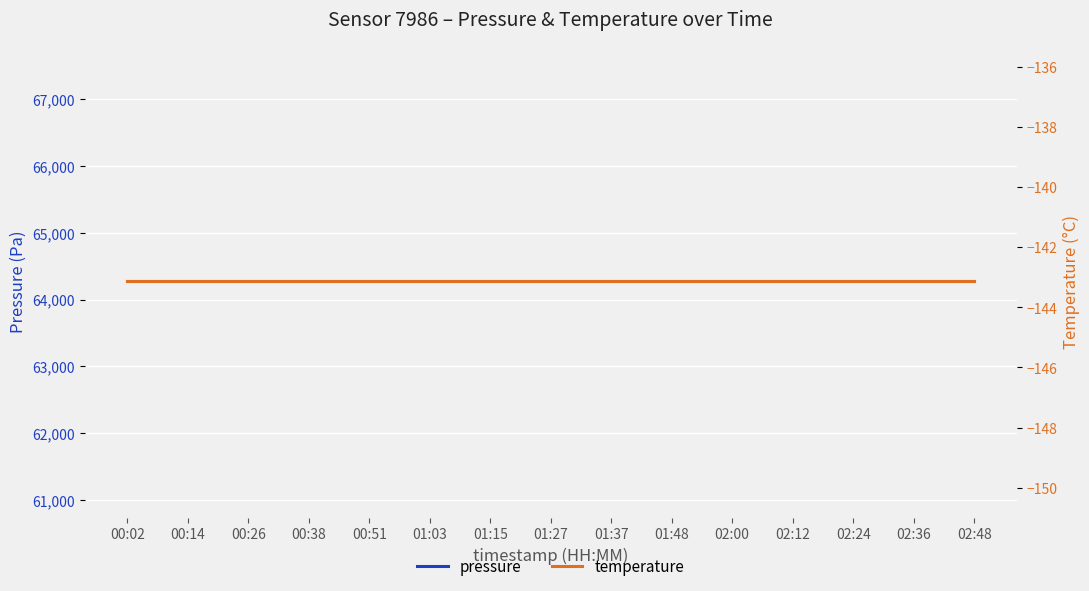

What is the spread (max minus min) of values at 02:36?

64416.7